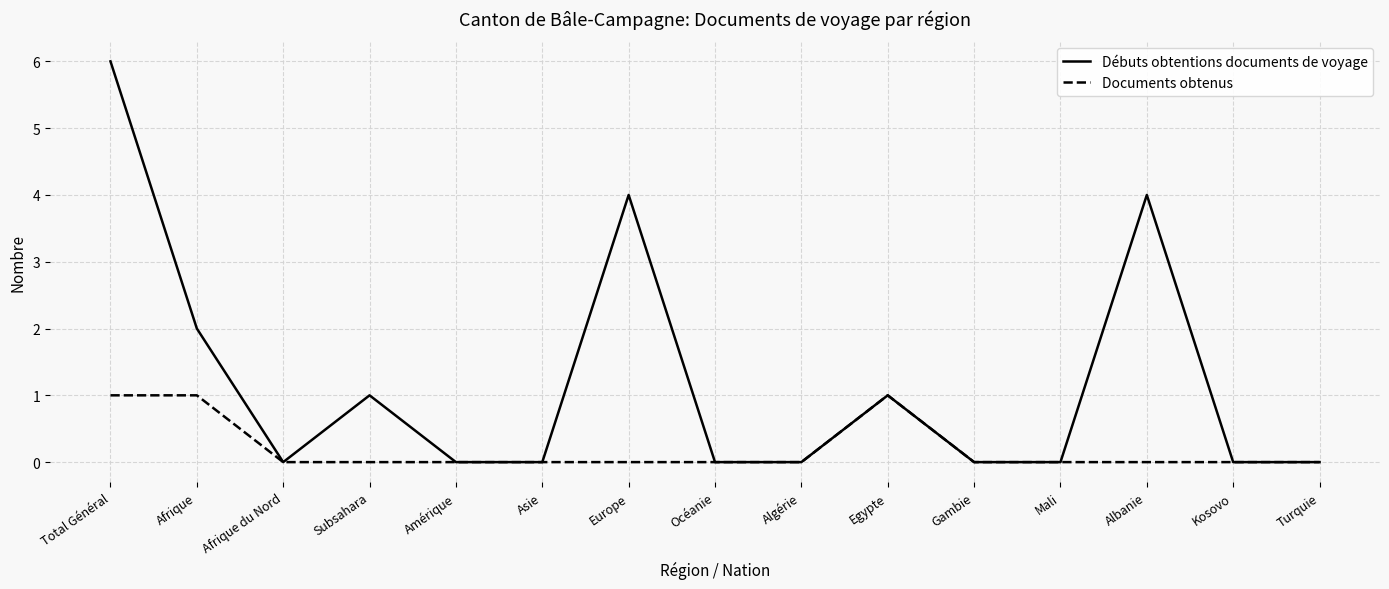

True or false: Débuts obtentions documents de voyage has a value of 0 at Asie.

True